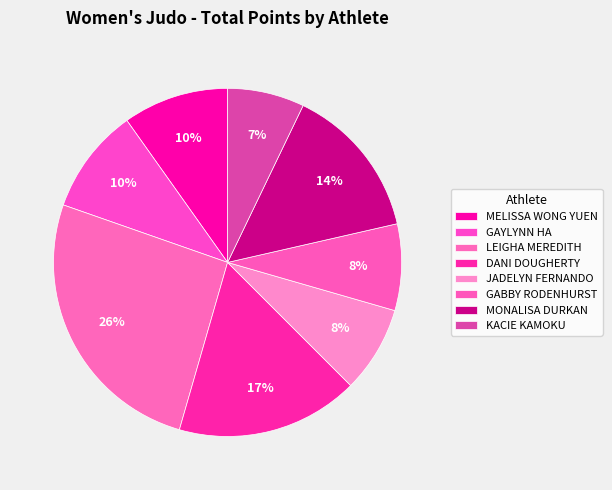

What portion of the pie excludes GABBY RODENHURST?

92.0%